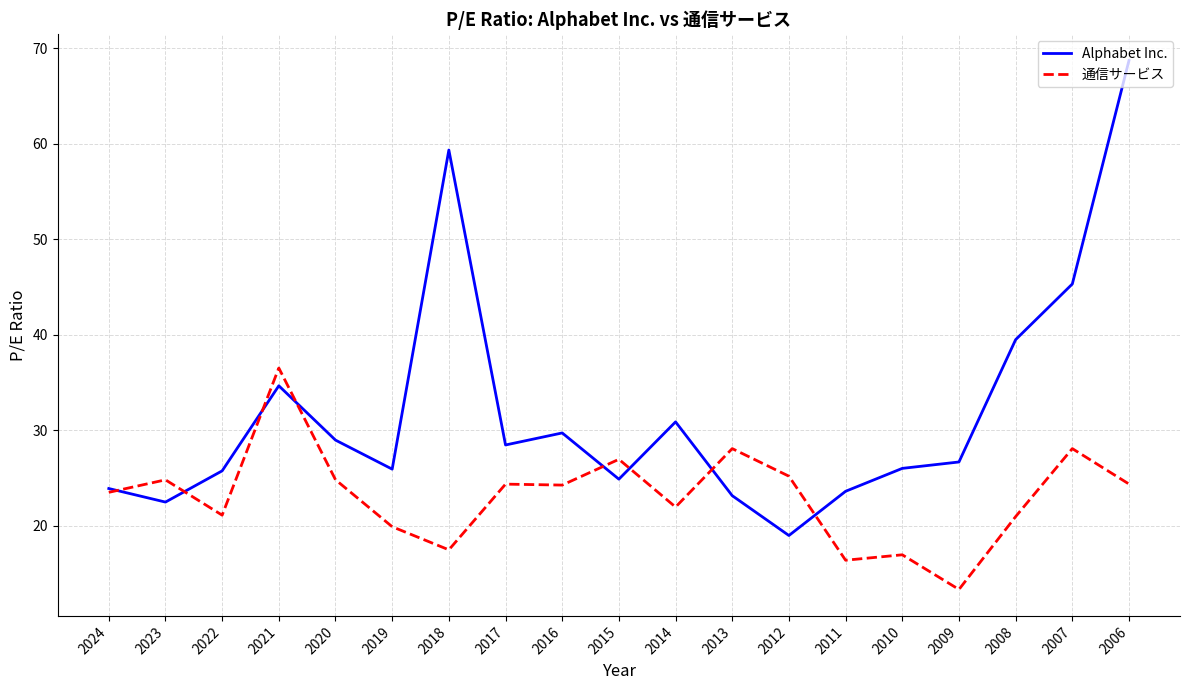

Does the chart have visible grid lines?

Yes